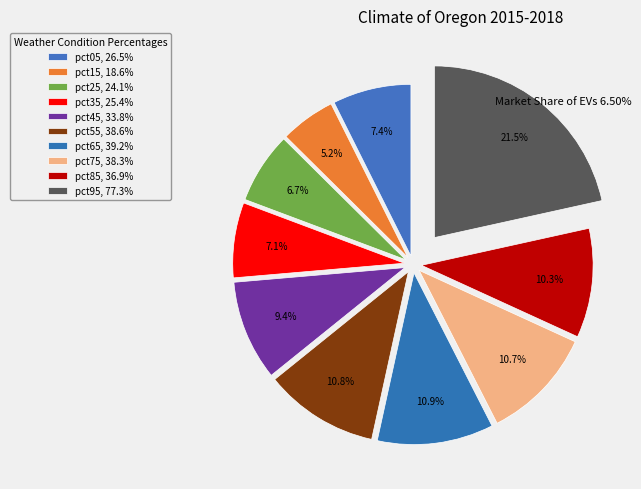

To the nearest percent, what portion does pct75 represent?

11%